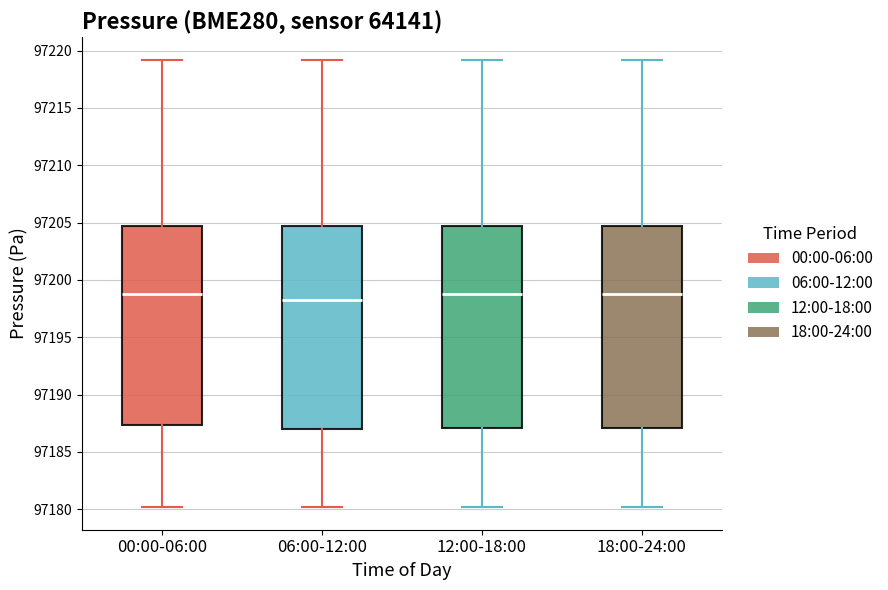

Where does the upper whisker of the box for 06:00-12:00 end on the y-axis? The values are not printed on the chart, so give them approximately, as read against the axis.

97219.0